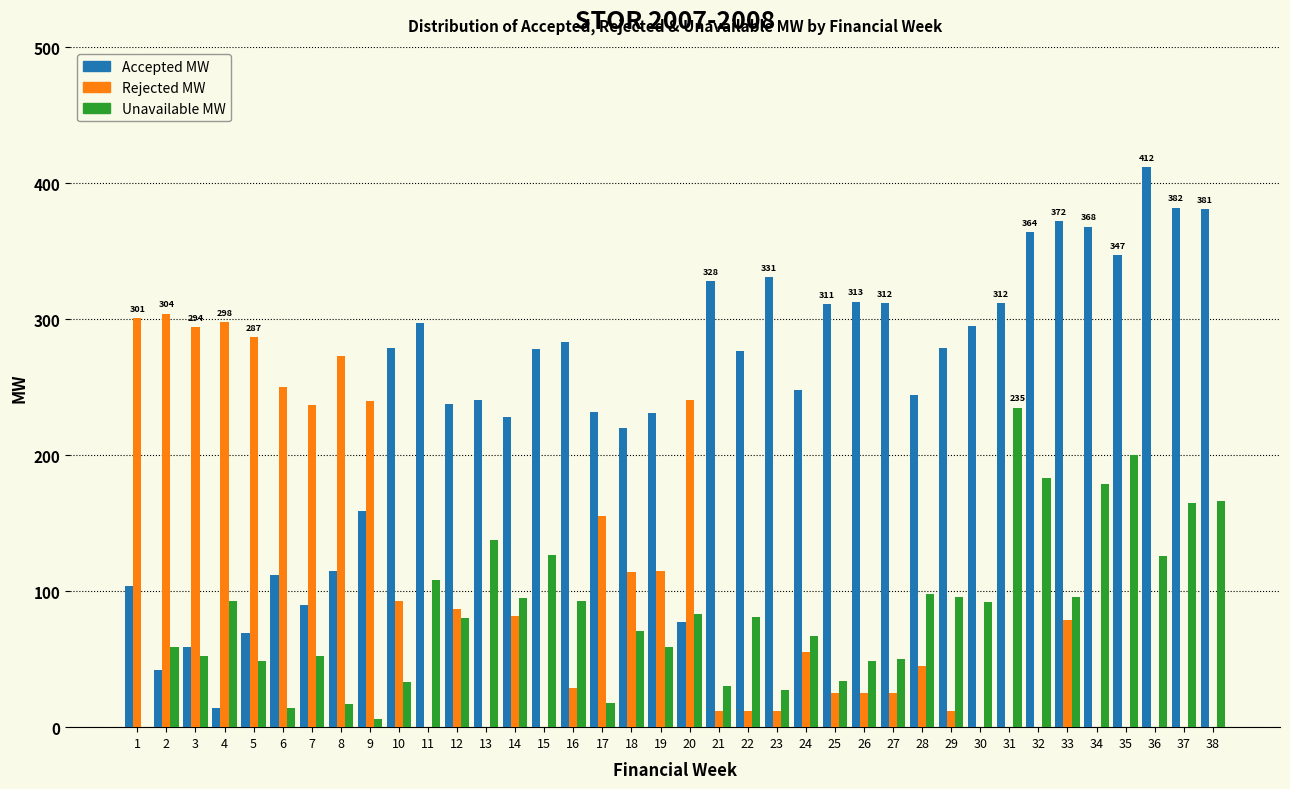

Is the value of Rejected MW at 20 greater than the value of Accepted MW at 37?

No